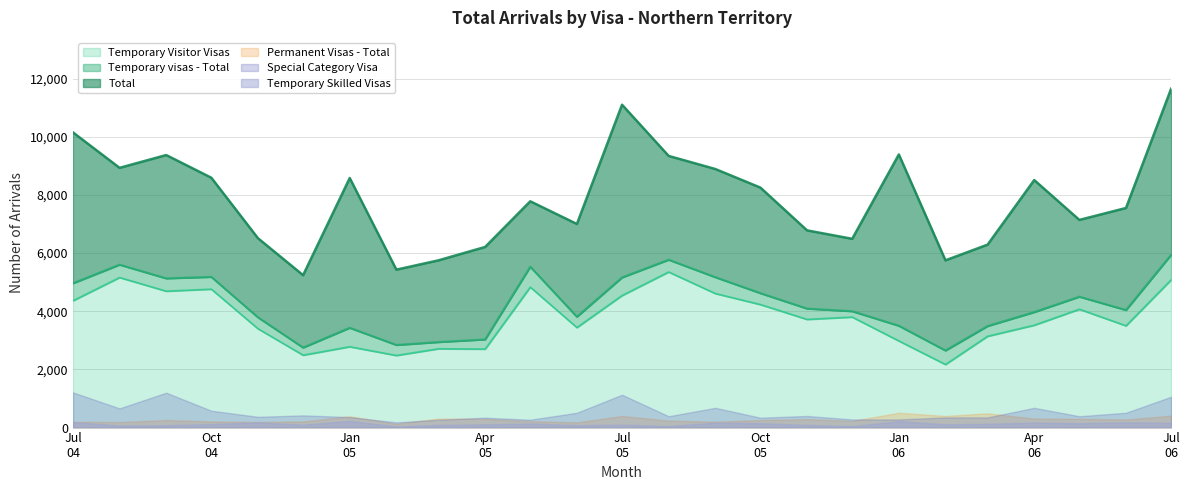

What is the highest value of the Temporary Visitor Visas series?

5350